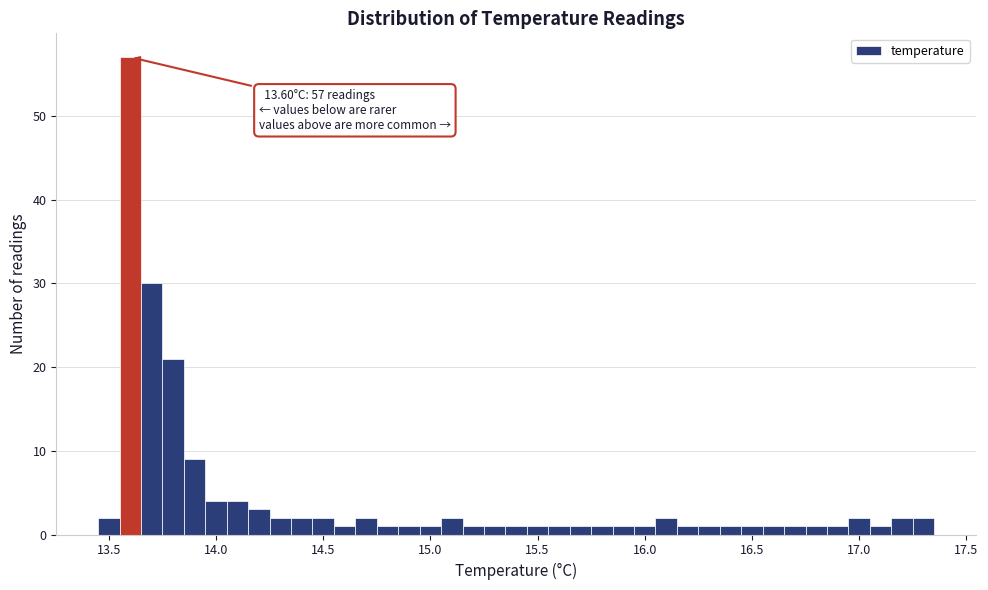

Around what value on the x-axis is the tallest bar? Give the approximate position of its centre, as read against the axis.

13.60